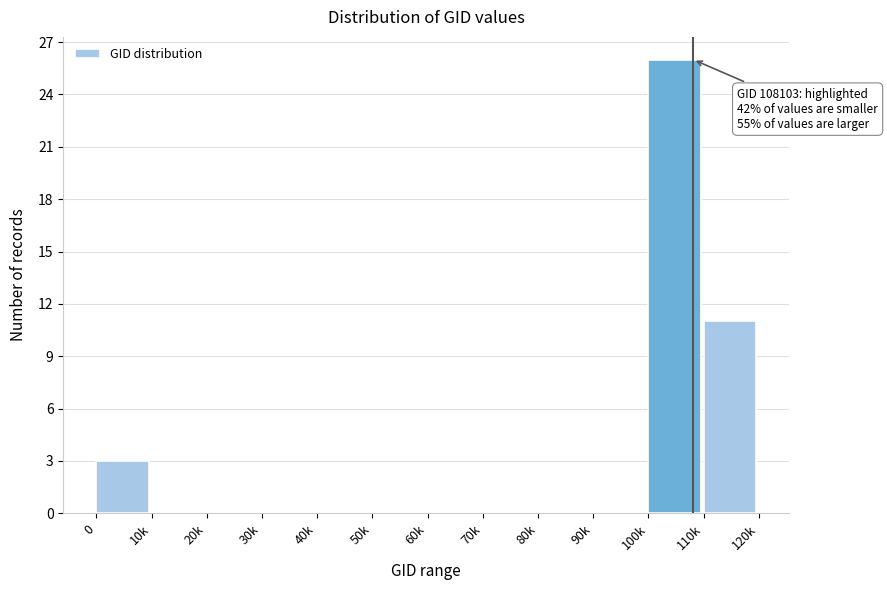

Reading left to right, transcribe all the data shown in this chart.

0=3	10k=0	20k=0	30k=0	40k=0	50k=0	60k=0	70k=0	80k=0	90k=0	100k=26	110k=11